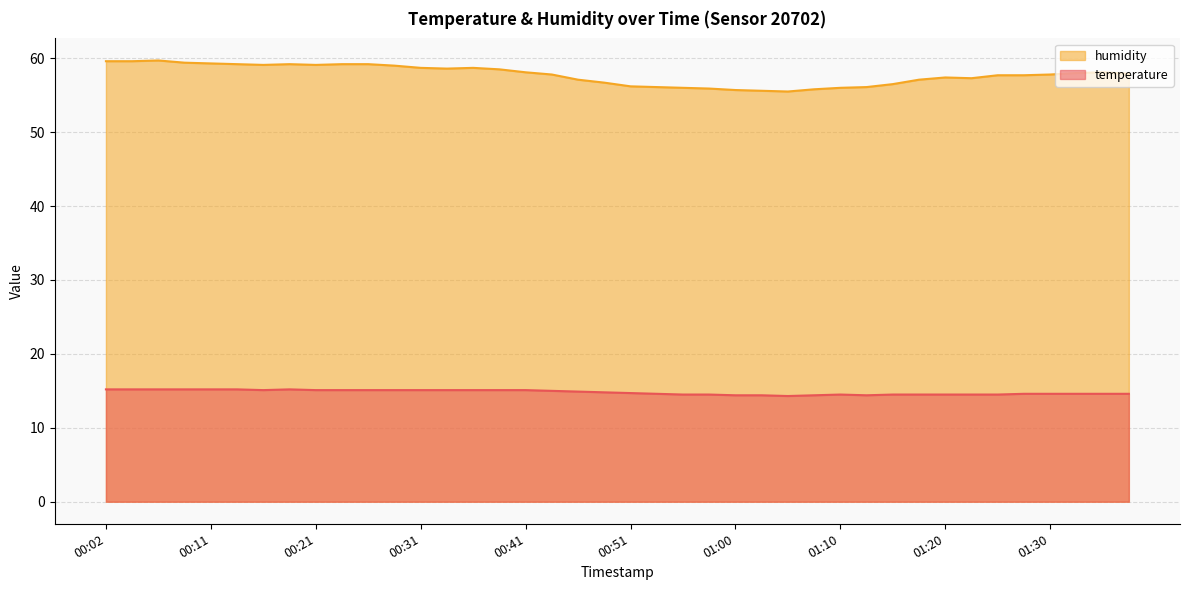

What is the sum of the temperature values at 00:58 and 00:46?

29.4